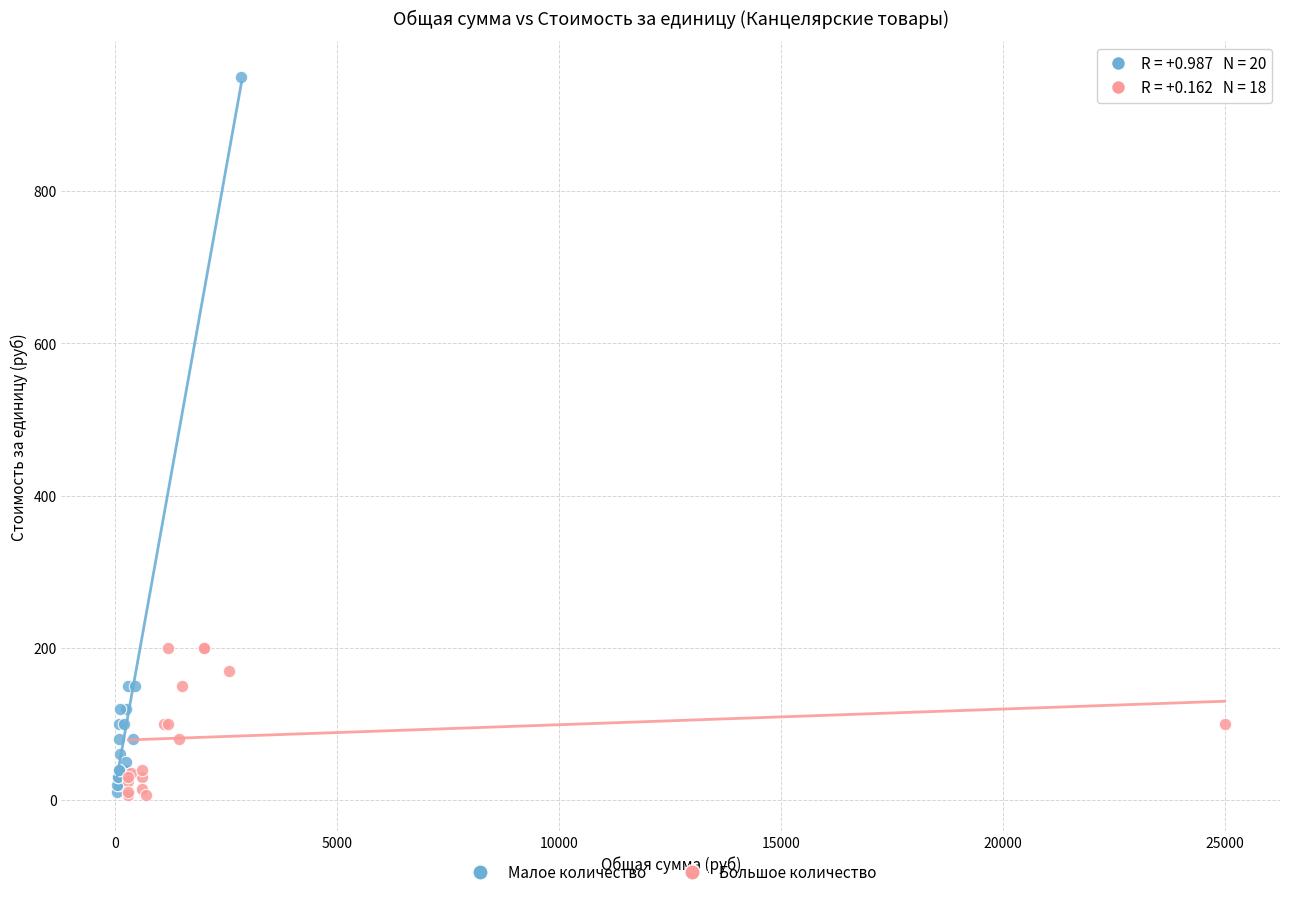

Which series has the largest Y range (max minus min)?

Малое количество